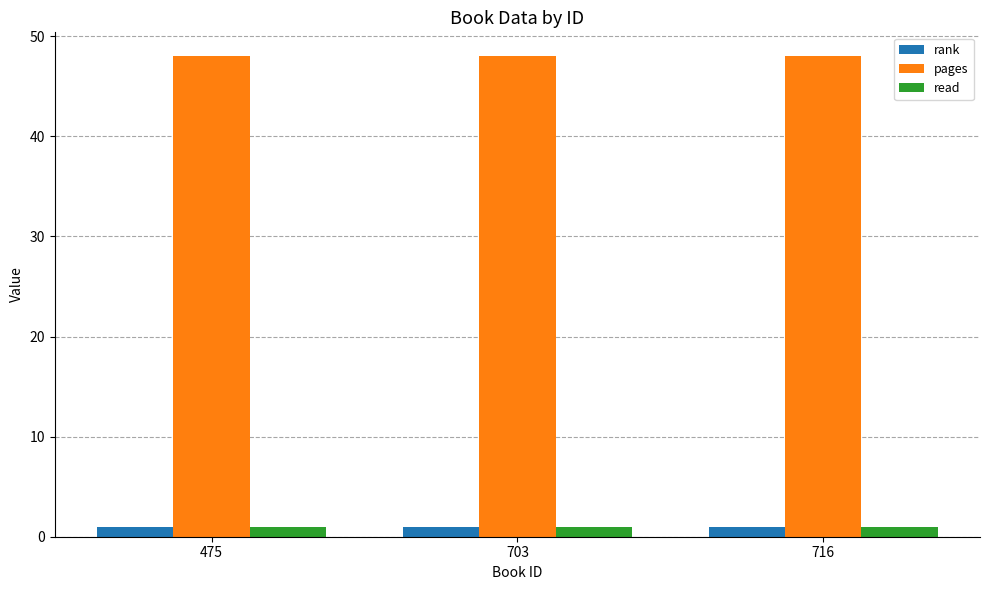

The pages series shows 48 at 703. True or false?

True